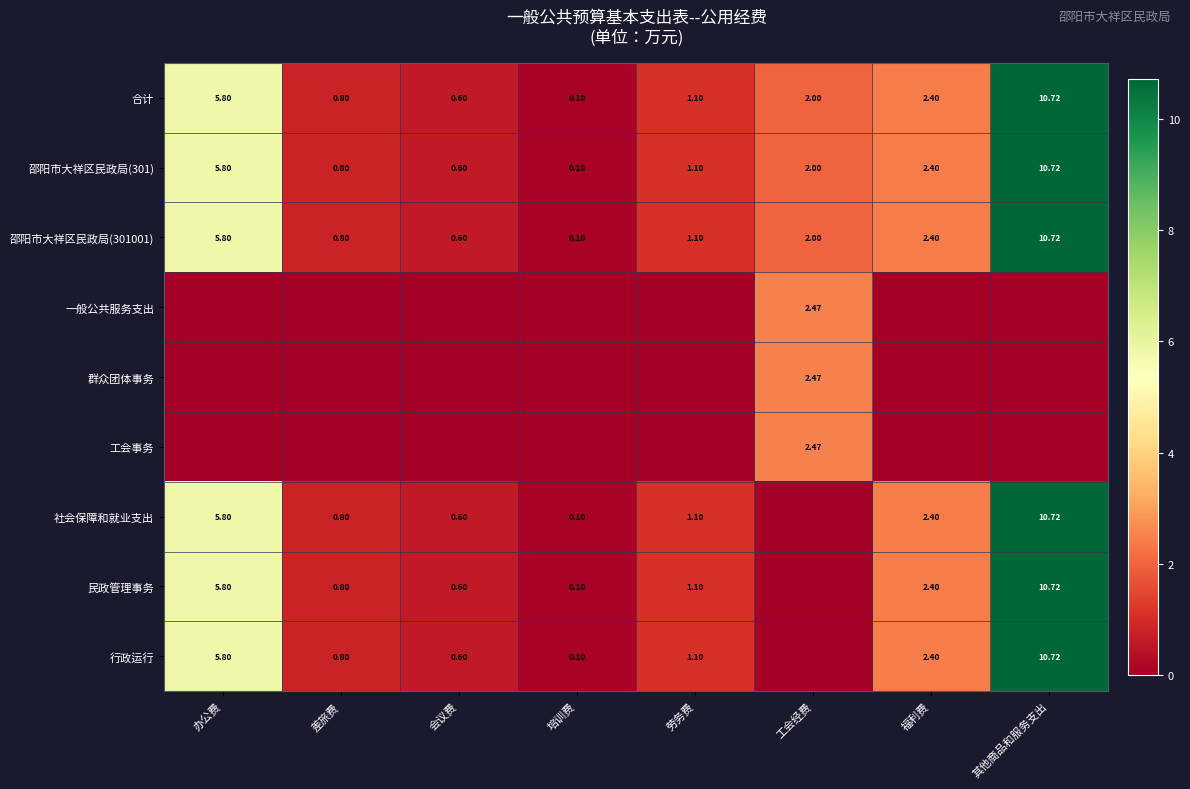

At which label does 合计 first exceed 2?

办公费